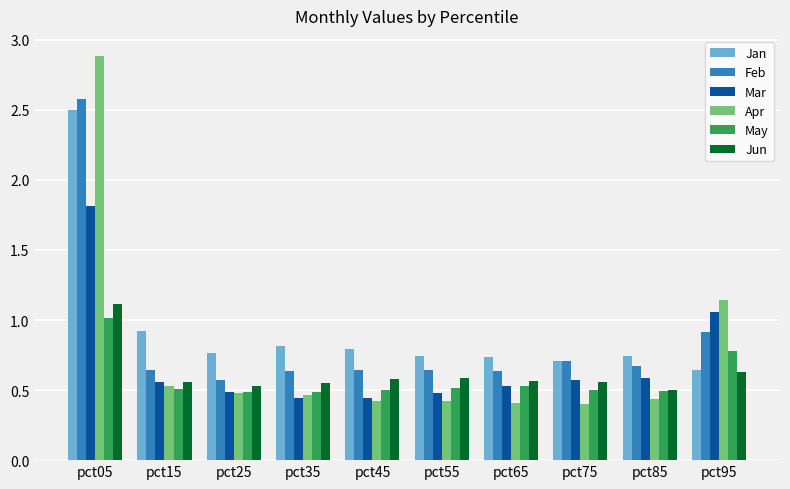

What is the highest value of the Mar series?

1.8